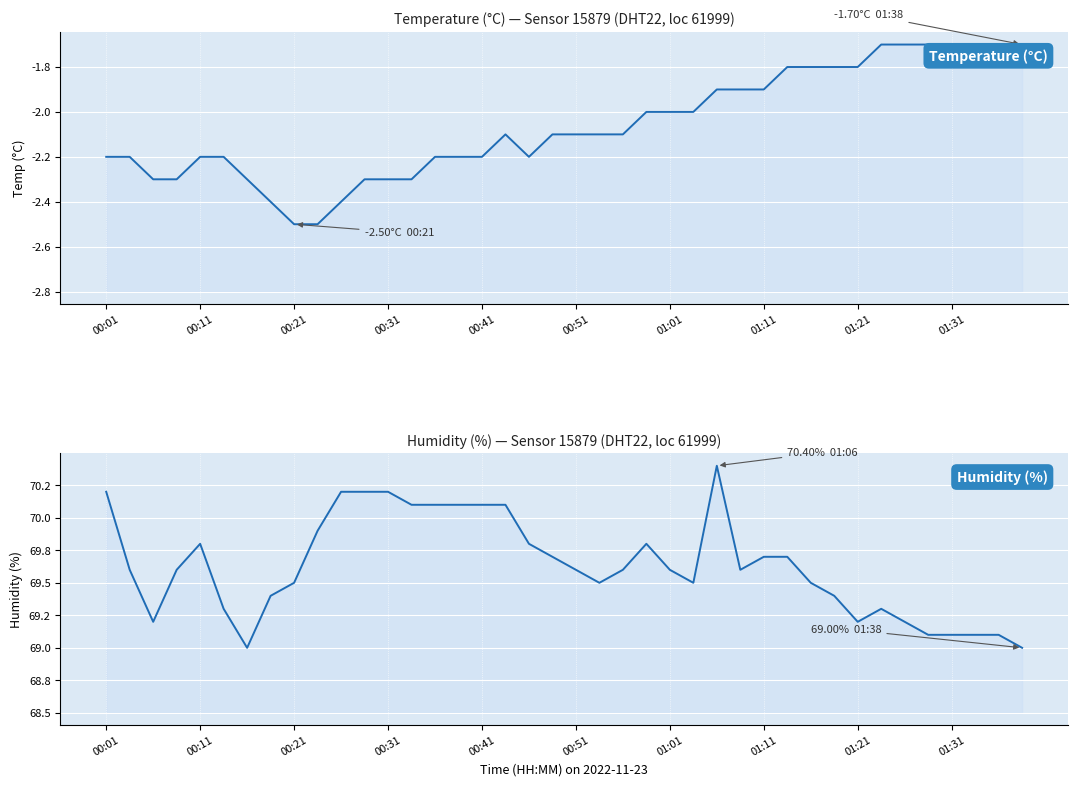

What is the difference between the temperature values at 01:11 and 12?

0.1